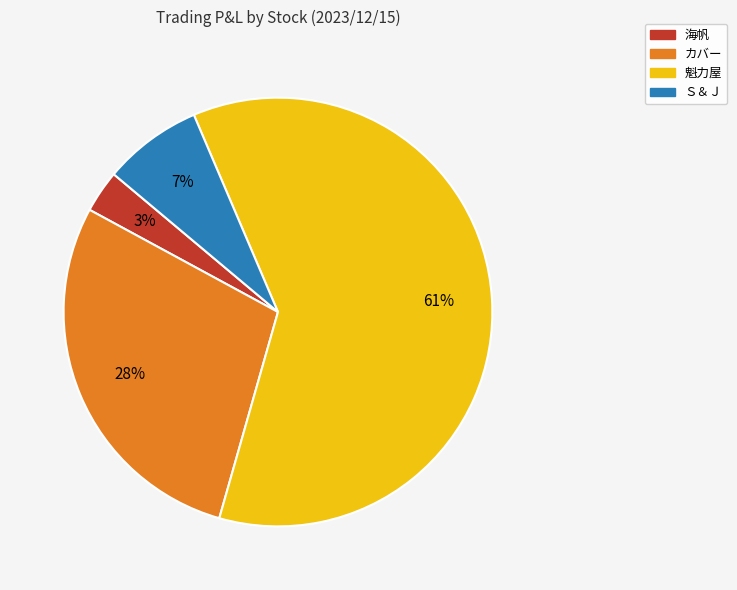

Which has a higher value, Ｓ＆Ｊ or カバー?

カバー